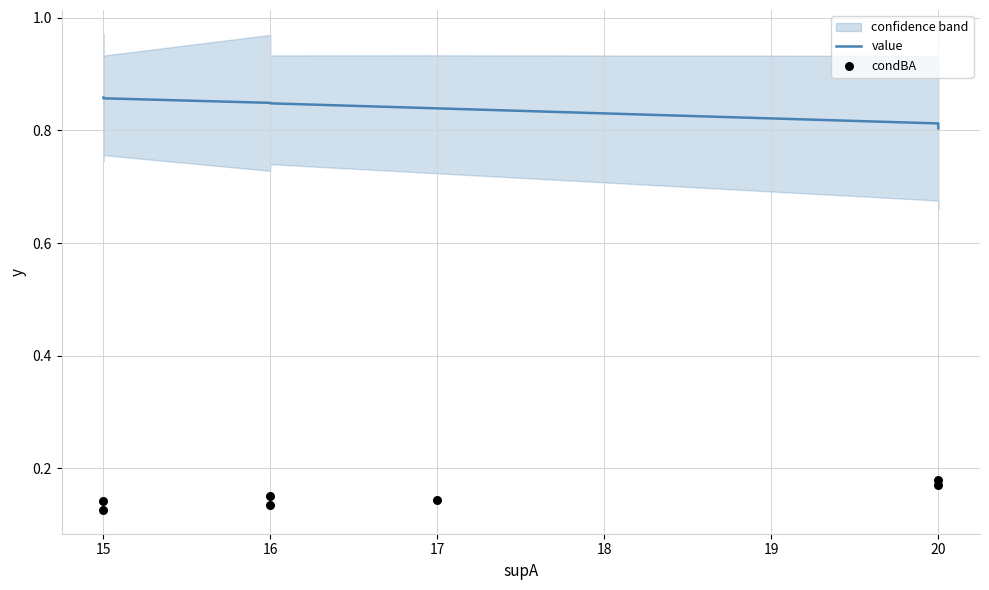

At how many categories does at least one series exceed 0?

7